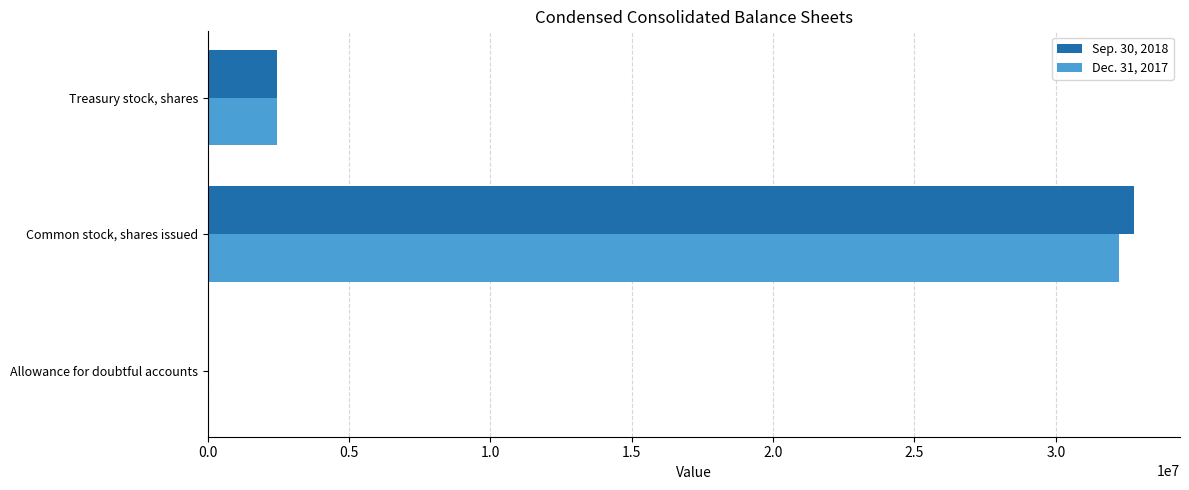

At which label does Dec. 31, 2017 reach its peak?

Common stock, shares issued